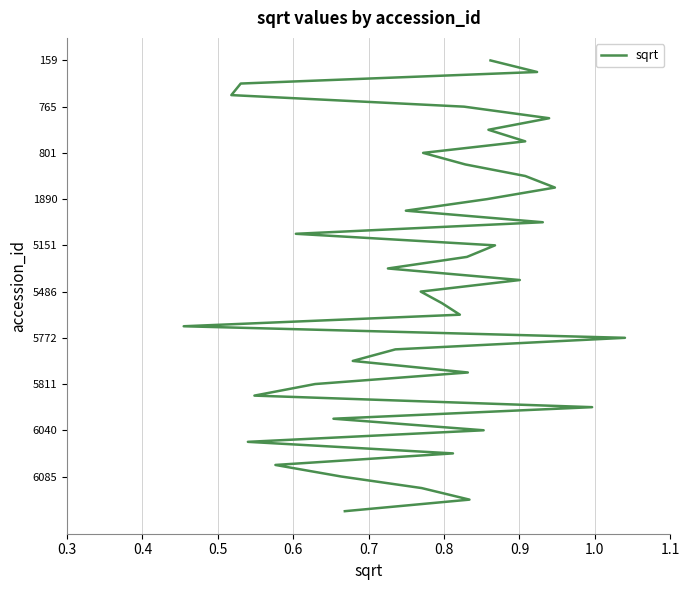

True or false: the data shows -20 at 0.3.

False